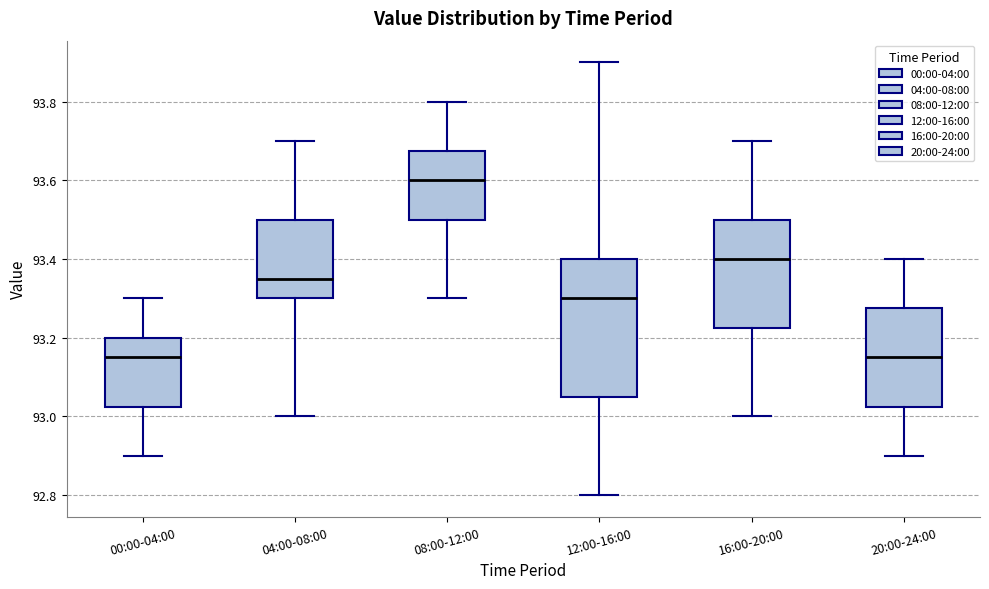

Reading left to right, read every box against the y-axis: the position of its median line, the range the box covers, and the ends of its whiskers. The values are not printed on the chart, so give them approximately, as read against the axis.

00:00-04:00: median 93.16, box 93.02 to 93.20, whiskers 92.90 to 93.30
04:00-08:00: median 93.36, box 93.30 to 93.50, whiskers 93.00 to 93.70
08:00-12:00: median 93.60, box 93.50 to 93.68, whiskers 93.30 to 93.80
12:00-16:00: median 93.30, box 93.06 to 93.40, whiskers 92.80 to 93.90
16:00-20:00: median 93.40, box 93.22 to 93.50, whiskers 93.00 to 93.70
20:00-24:00: median 93.16, box 93.02 to 93.28, whiskers 92.90 to 93.40